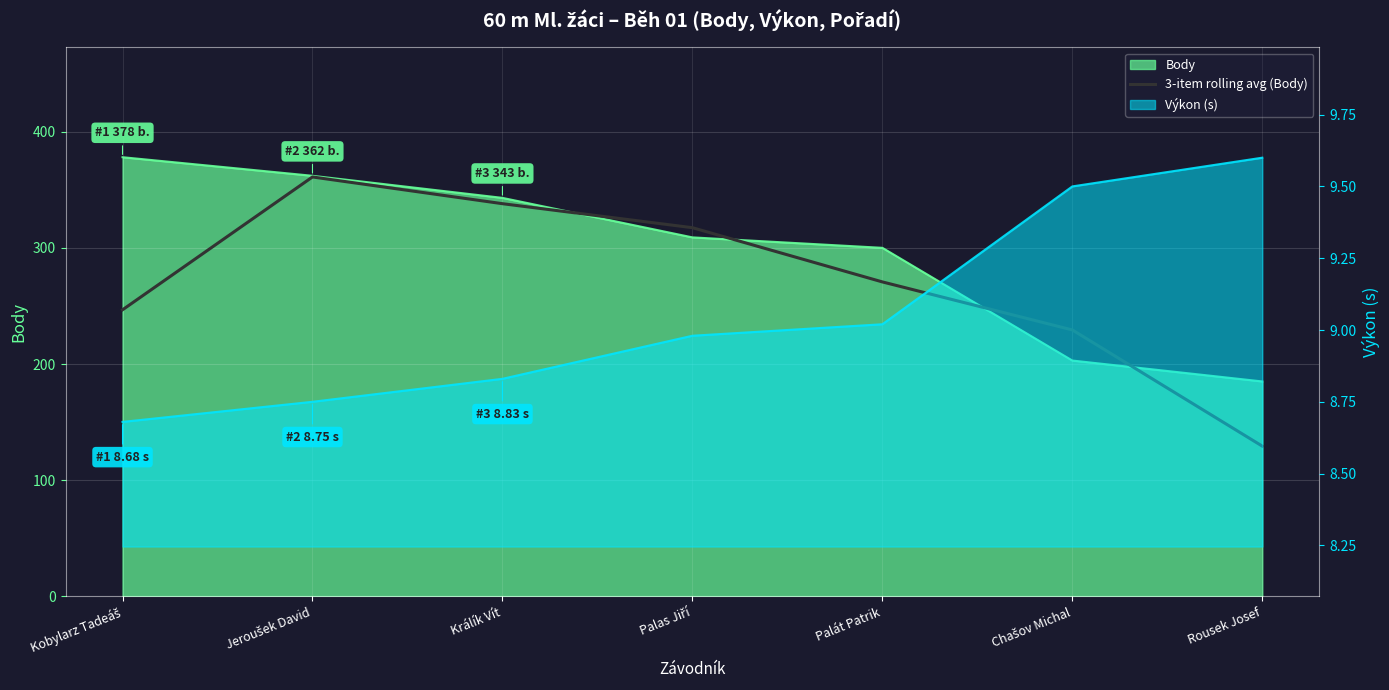

What is the difference between the maximum and second lowest values?

131.7